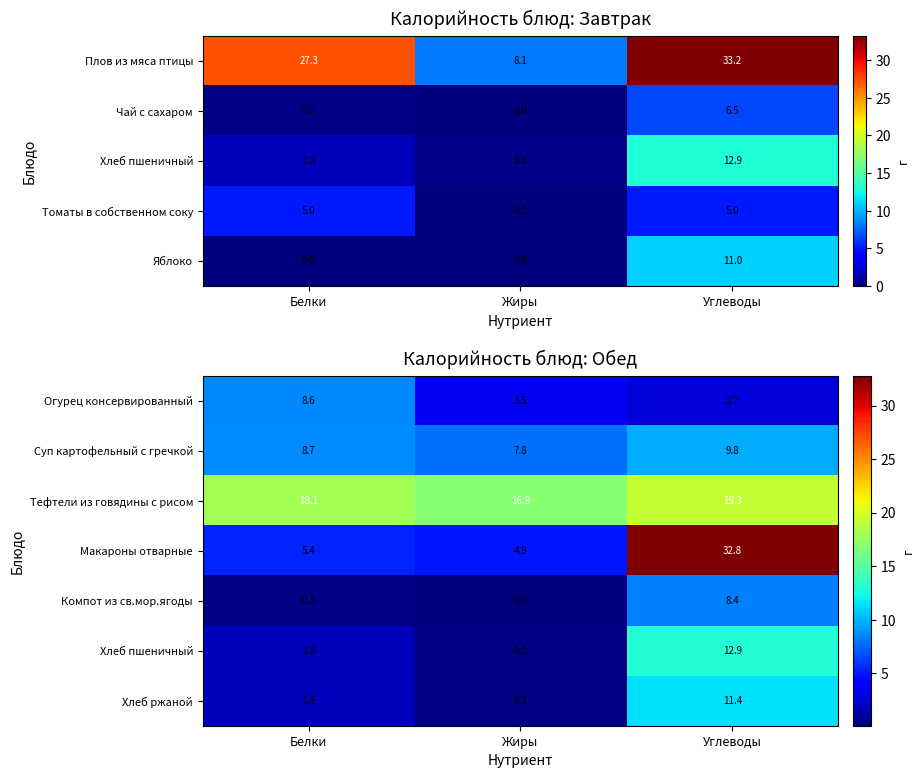

Is the value of Компот из св.мор.ягоды at Жиры greater than the value of Тефтели из говядины с рисом at Белки?

No